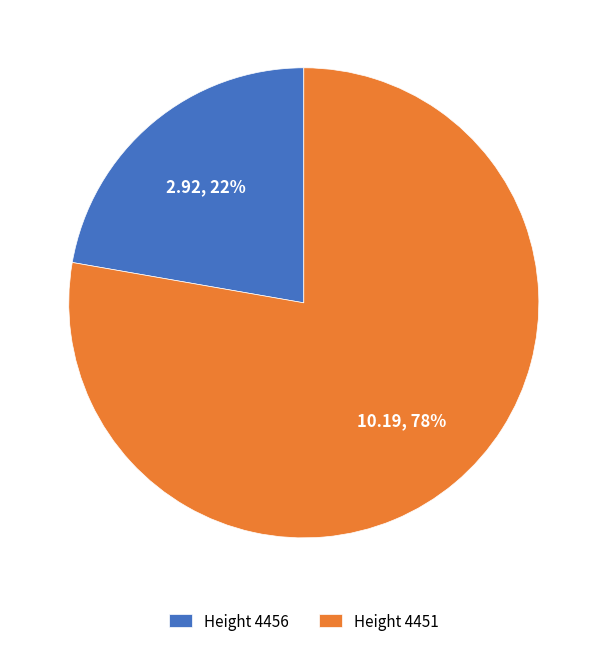

What percentage is the Height 4451 slice, to the nearest percent?

78%